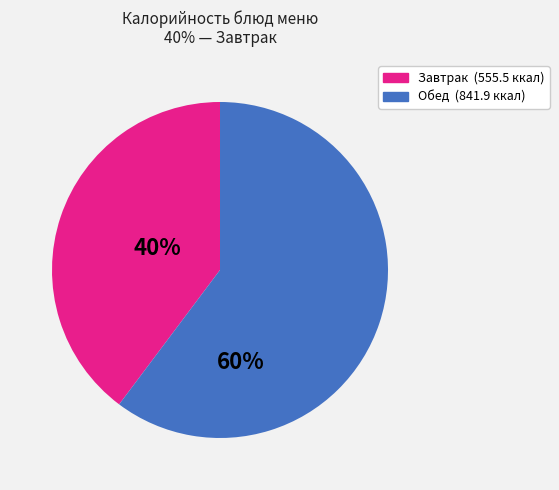

Does any single category account for the majority?

Yes